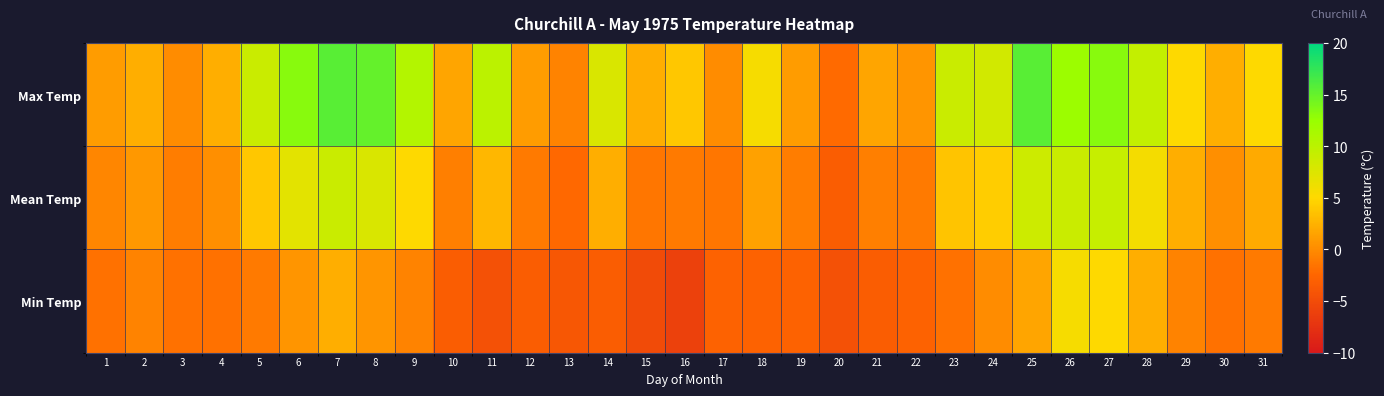

Reading left to right, transcribe all the data shown in this chart.

Max Temp: 1=1.1	2=2.2	3=0.0	4=2.2	5=8.9	6=13.3	7=15.6	8=15.0	9=10.6	10=1.7	11=10.0	12=1.1	13=-0.6	14=7.8	15=2.2	16=3.9	17=0.0	18=5.6	19=1.1	20=-2.2	21=1.7	22=0.6	23=8.9	24=8.3	25=15.6	26=12.2	27=13.3	28=9.4	29=5.0	30=2.2	31=5.0
Mean Temp: 1=-0.3	2=0.8	3=-0.9	4=0.3	5=3.9	6=7.0	7=8.9	8=7.8	9=5.0	10=-0.8	11=2.8	12=-1.1	13=-2.3	14=2.3	15=-1.4	16=-1.1	17=-1.4	18=1.4	19=-0.9	20=-3.3	21=-0.8	22=-1.1	23=3.6	24=4.2	25=8.7	26=8.9	27=9.2	28=5.8	29=2.2	30=0.3	31=2.0
Min Temp: 1=-1.7	2=-0.6	3=-1.7	4=-1.7	5=-1.1	6=0.6	7=2.2	8=0.6	9=-0.6	10=-3.3	11=-4.4	12=-3.3	13=-3.9	14=-3.3	15=-5.0	16=-6.1	17=-2.8	18=-2.8	19=-2.8	20=-4.4	21=-3.3	22=-2.8	23=-1.7	24=0.0	25=1.7	26=5.6	27=5.0	28=2.2	29=-0.6	30=-1.7	31=-1.1